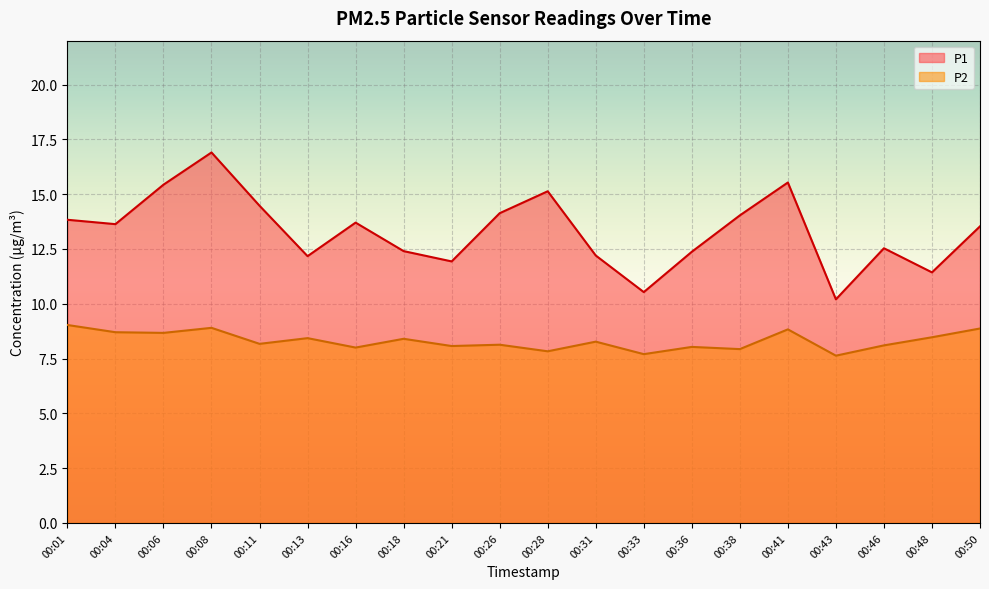

What is the value of the P1 point at the 5th from the left?

14.5